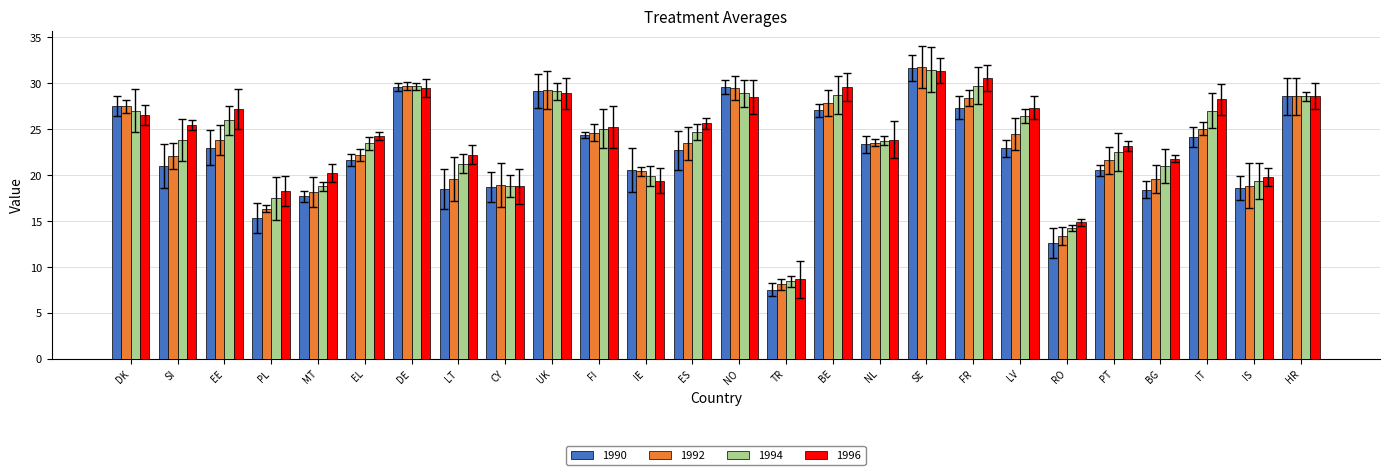

Which series changed the most between EE and IS?

1996